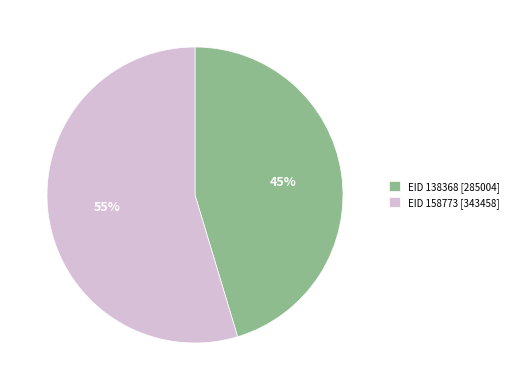

Which slice represents more than half of the pie?

EID 158773 [343458]